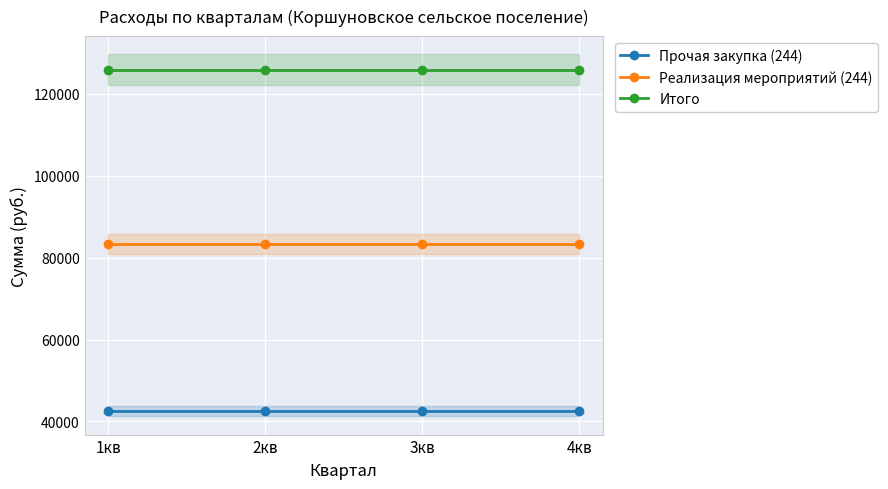

True or false: Итого and Реализация мероприятий (244) intersect in this chart.

False